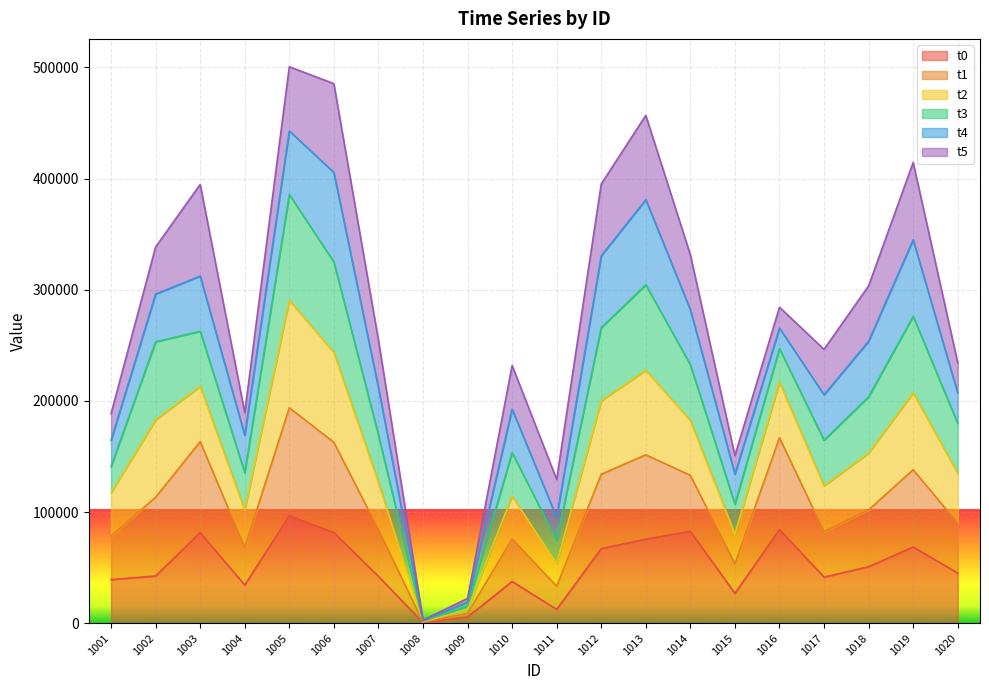

Rank the categories by t0 value from highest to lowest.

1005, 1016, 1014, 1006, 1003, 1013, 1019, 1012, 1018, 1020, 1002, 1007, 1017, 1001, 1010, 1004, 1015, 1011, 1009, 1008